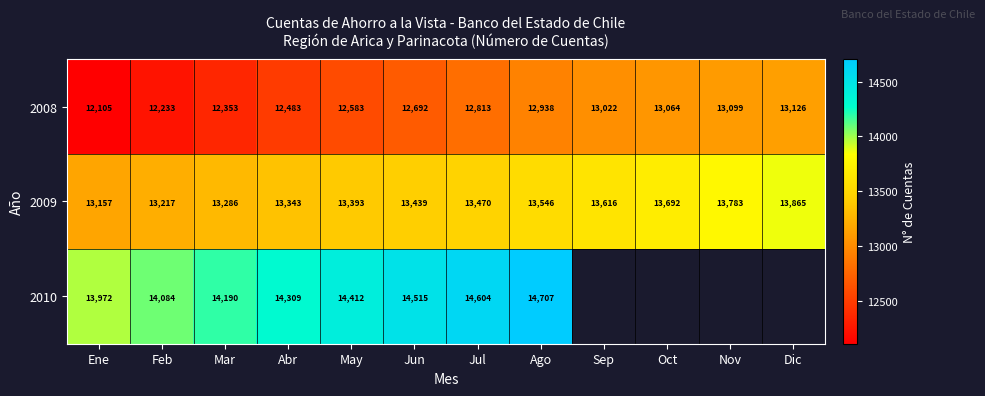

At which category is the sum across all series the highest?

Ago